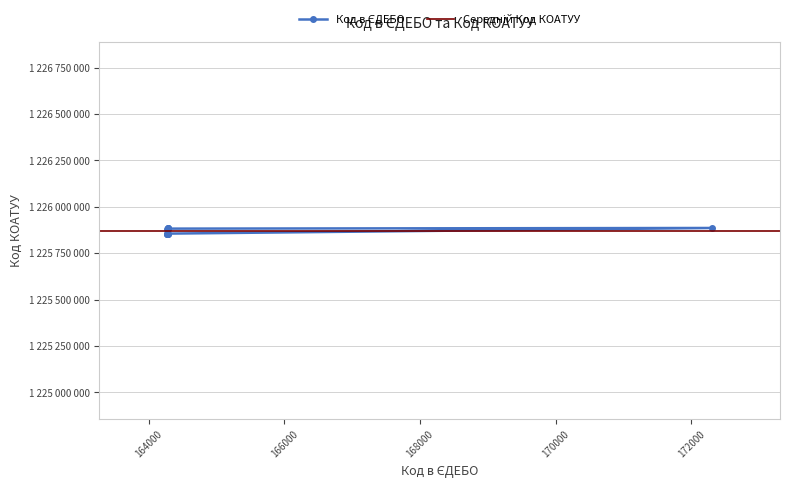

What is the average value?

1225871275